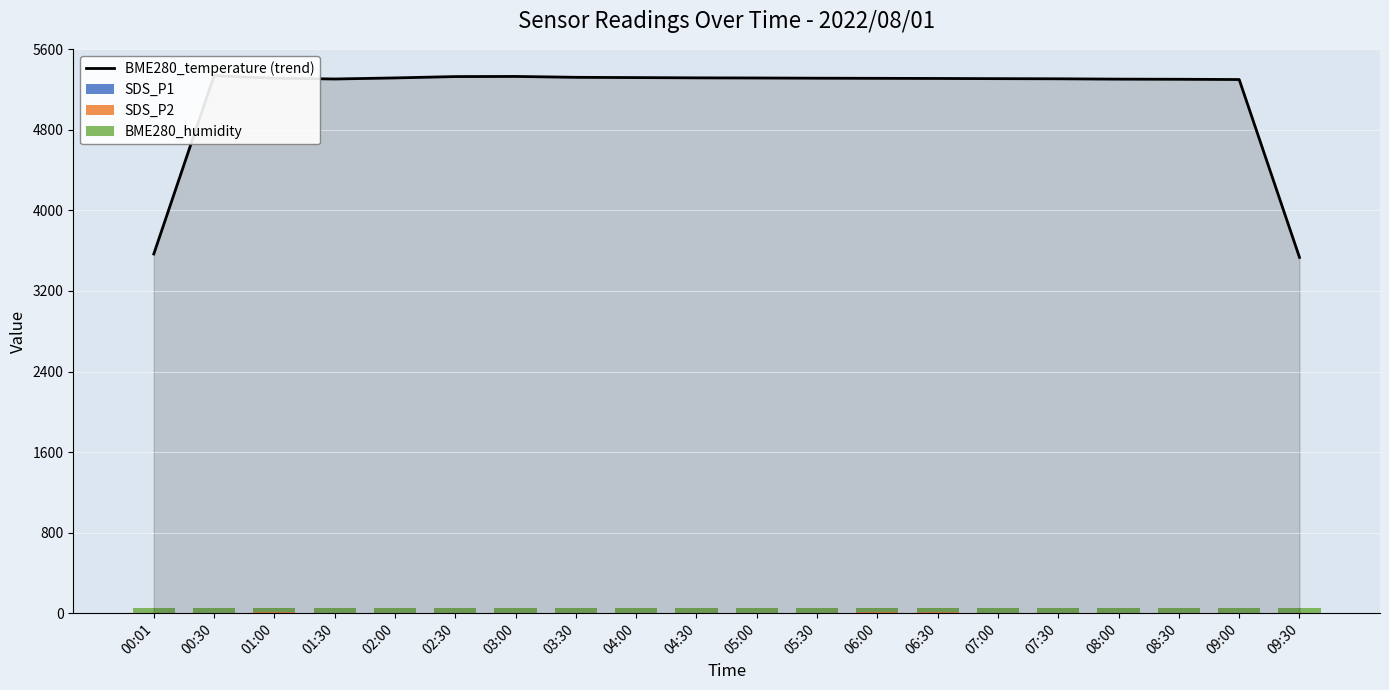

Reading left to right, list all the values displayed in this chart.

BME280_temperature (trend): 00:01=3567.3	00:30=5338.0	01:00=5313.3	01:30=5305.3	02:00=5316.0	02:30=5329.3	03:00=5330.7	03:30=5322.0	04:00=5319.3	04:30=5316.7	05:00=5315.3	05:30=5313.3	06:00=5312.0	06:30=5310.7	07:00=5308.7	07:30=5307.3	08:00=5304.0	08:30=5302.7	09:00=5300.0	09:30=3533.3
SDS_P1: 00:01=3.8	00:30=4.0	01:00=5.3	01:30=3.9	02:00=3.7	02:30=4.1	03:00=3.6	03:30=3.5	04:00=3.7	04:30=3.7	05:00=3.3	05:30=3.5	06:00=4.6	06:30=4.3	07:00=3.4	07:30=3.6	08:00=3.2	08:30=3.1	09:00=3.9	09:30=3.6
SDS_P2: 00:01=1.9	00:30=2.2	01:00=2.3	01:30=2.3	02:00=2.0	02:30=1.7	03:00=2.2	03:30=2.3	04:00=2.0	04:30=2.0	05:00=2.3	05:30=2.1	06:00=2.2	06:30=2.2	07:00=2.2	07:30=2.1	08:00=2.0	08:30=2.1	09:00=2.1	09:30=2.1
BME280_humidity: 00:01=46.6	00:30=46.8	01:00=46.8	01:30=46.6	02:00=46.7	02:30=46.9	03:00=46.6	03:30=46.9	04:00=46.7	04:30=46.7	05:00=46.6	05:30=47.1	06:00=46.8	06:30=47.0	07:00=46.7	07:30=47.0	08:00=46.5	08:30=46.3	09:00=46.8	09:30=46.6